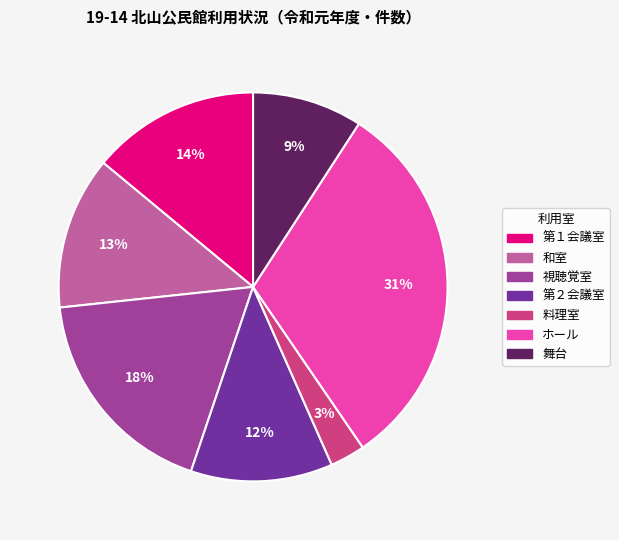

What percentage is the 和室 slice, to the nearest percent?

13%